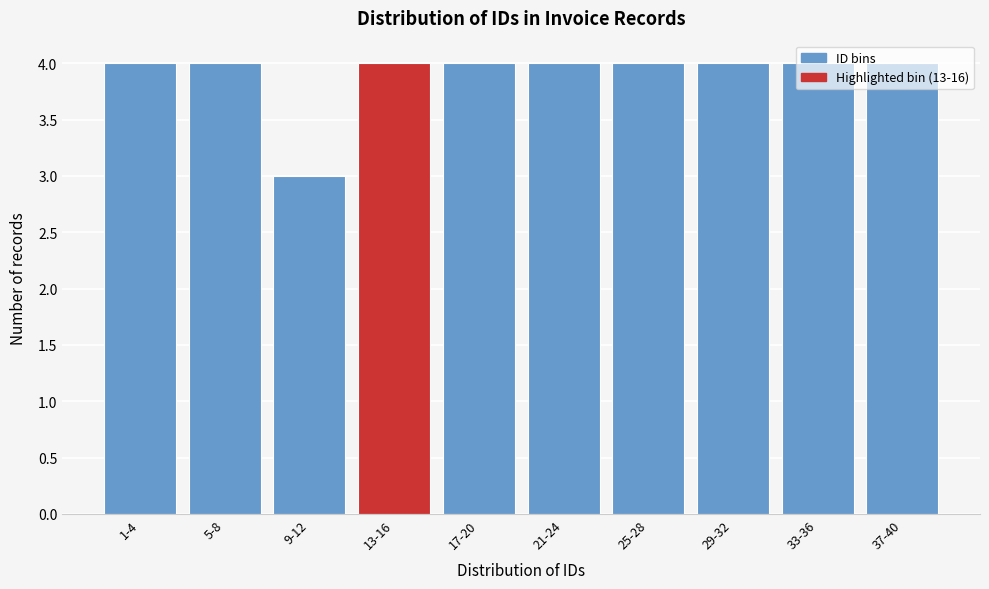

Between 9-12 and 1-4, which is larger?

1-4